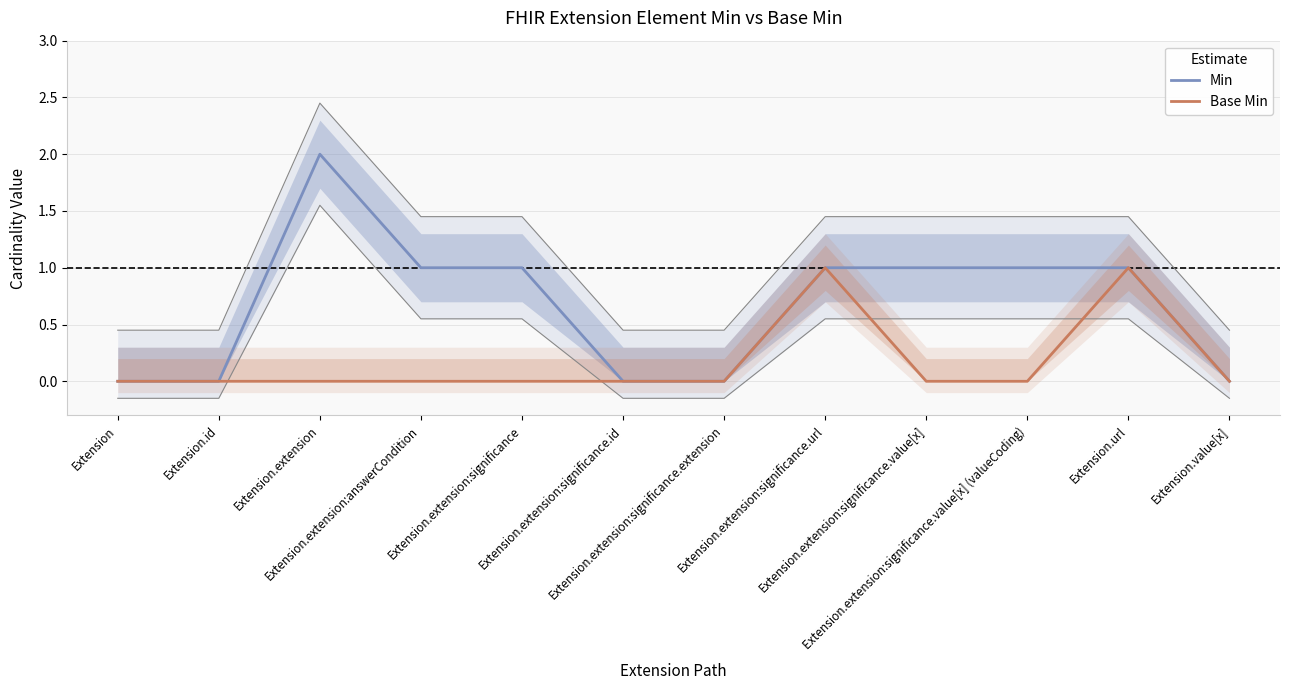

Is it true that Min equals 0 at Extension.extension:significance.extension?

True